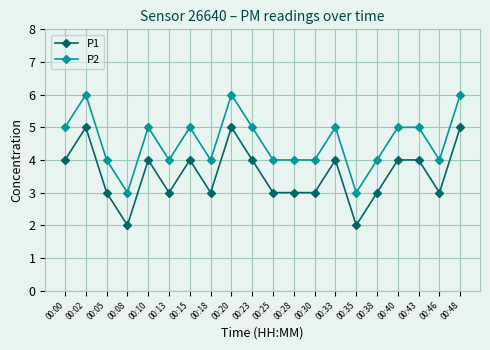

The value of P2 at 00:48 is 6. True or false?

True